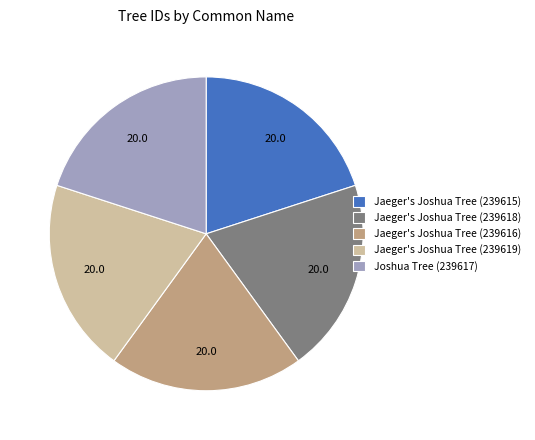

Is there any slice that represents more than half of the pie?

No